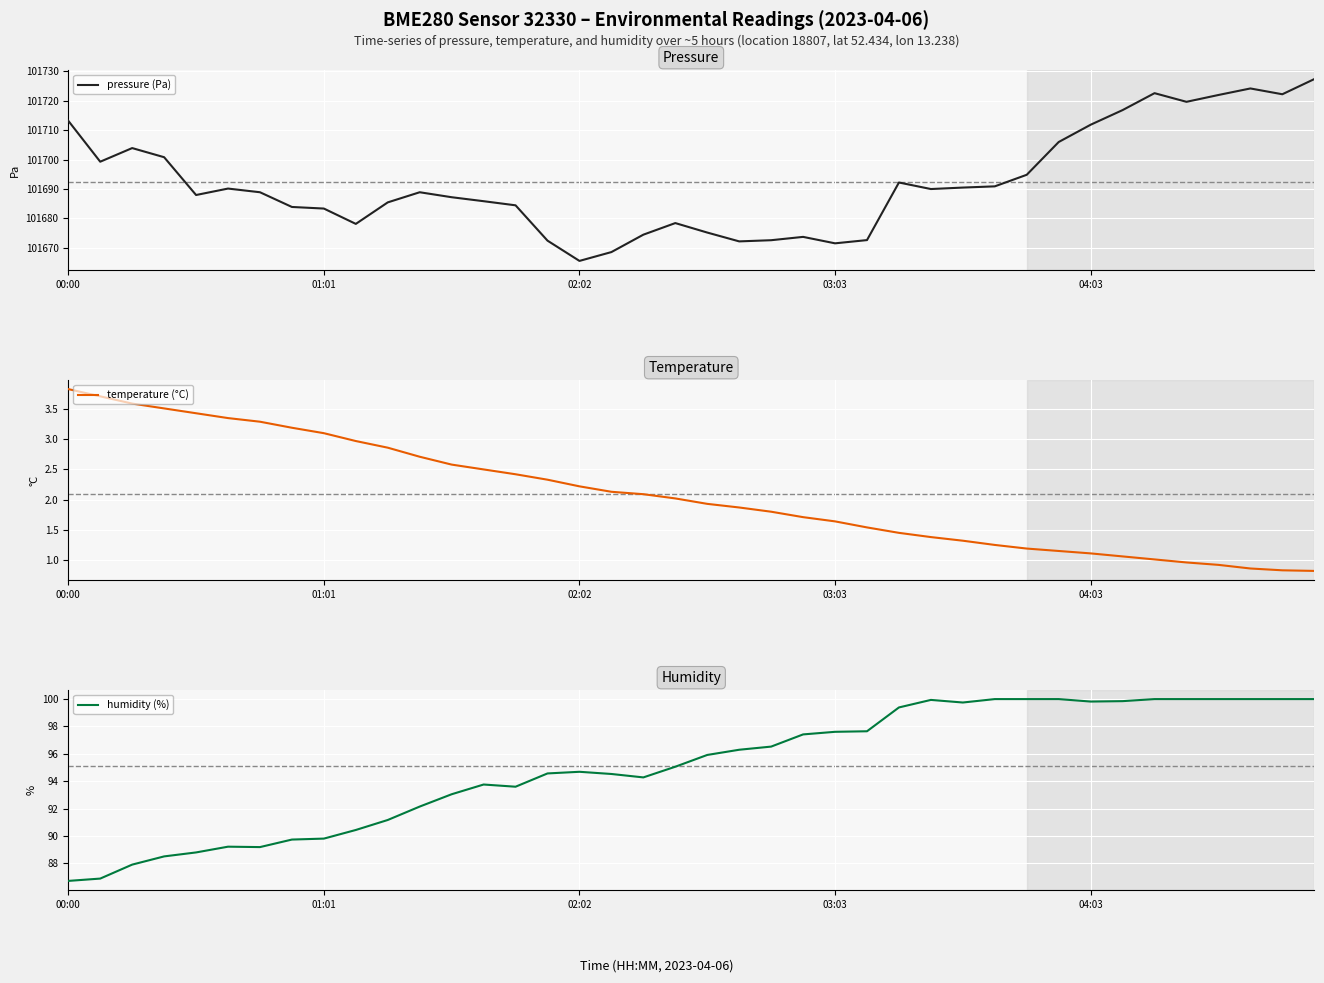

Which category has the lowest value in the pressure (Pa) series?

02:02